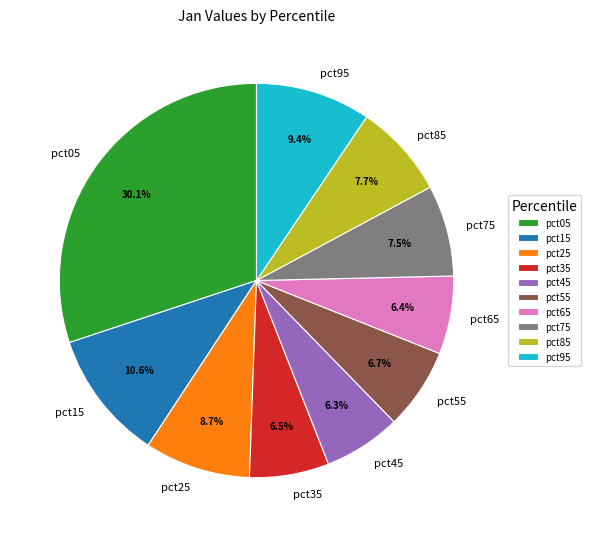

How many slices are in this pie chart?

10